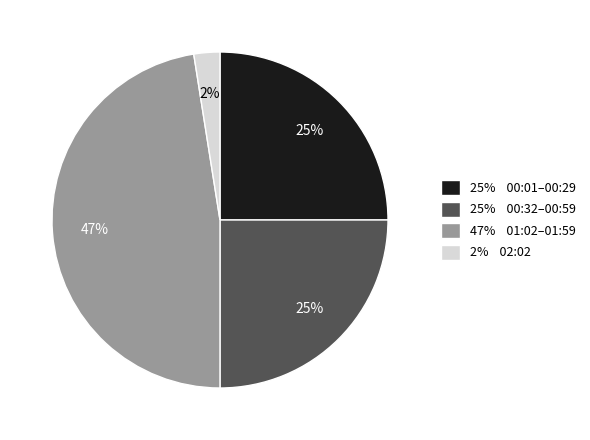

To the nearest percent, what is the difference between the 47% 01:02–01:59 and 25% 00:01–00:29 slice percentages?

22%